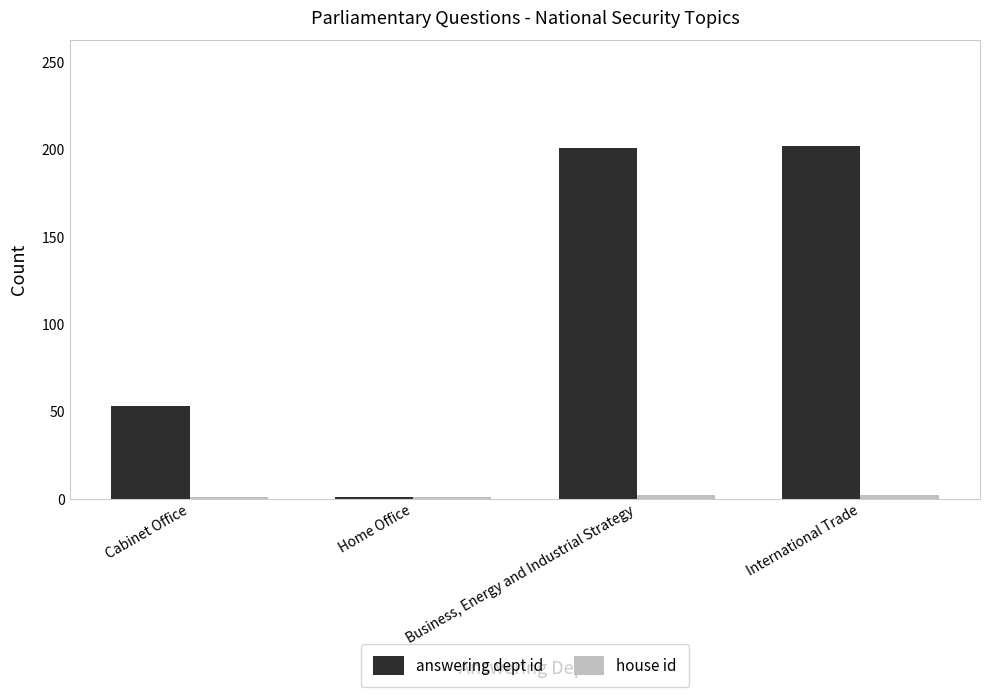

Between Cabinet Office and Home Office, which series saw the biggest shift?

answering dept id